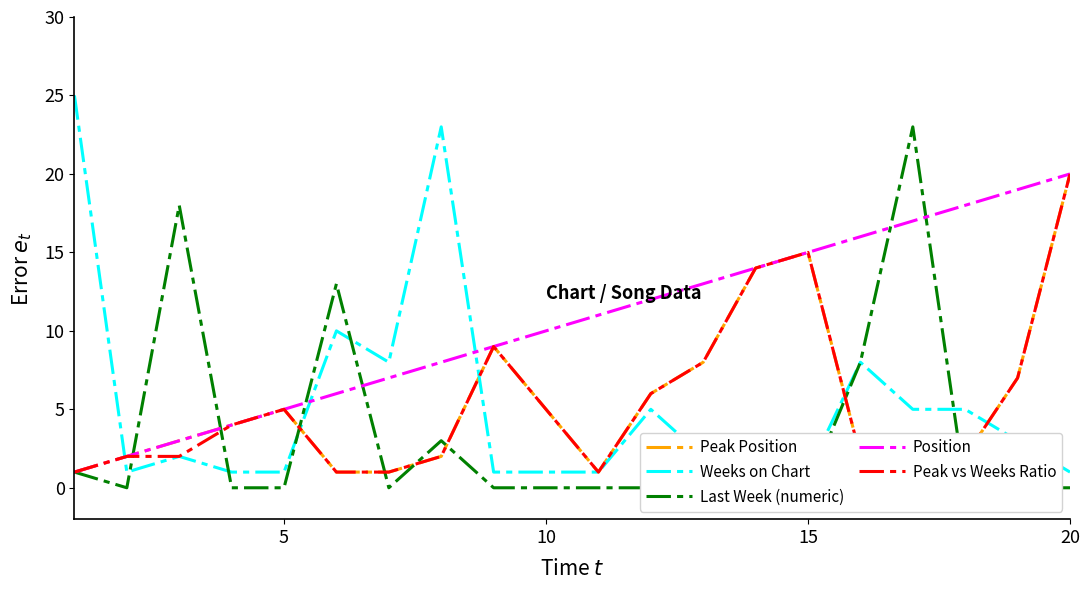

List the series in order of their peak value, lowest first.

Peak Position, Position, Peak vs Weeks Ratio, Last Week (numeric), Weeks on Chart